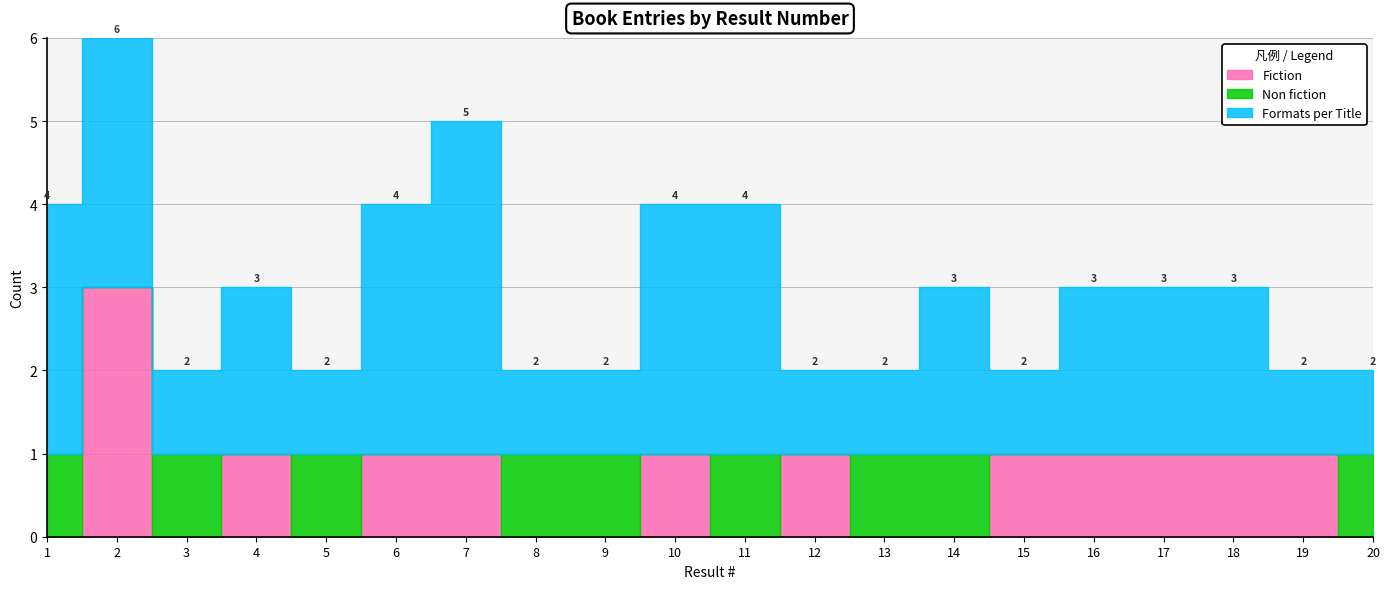

How many distinct data groups are displayed?

3